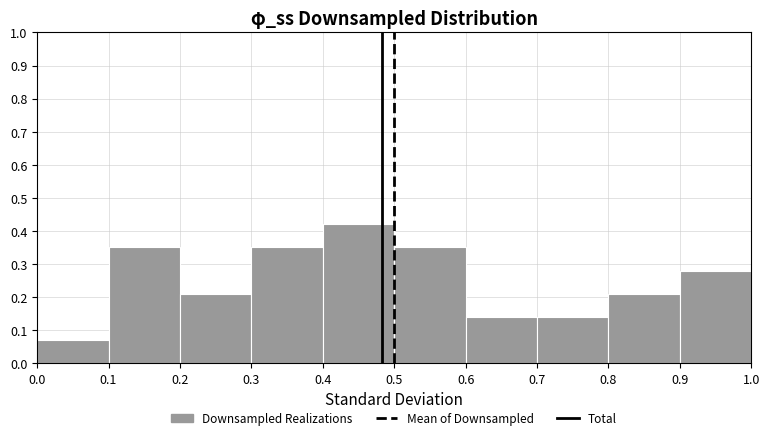

Over which range of the x-axis is the bar tallest?

0.4 to 0.5